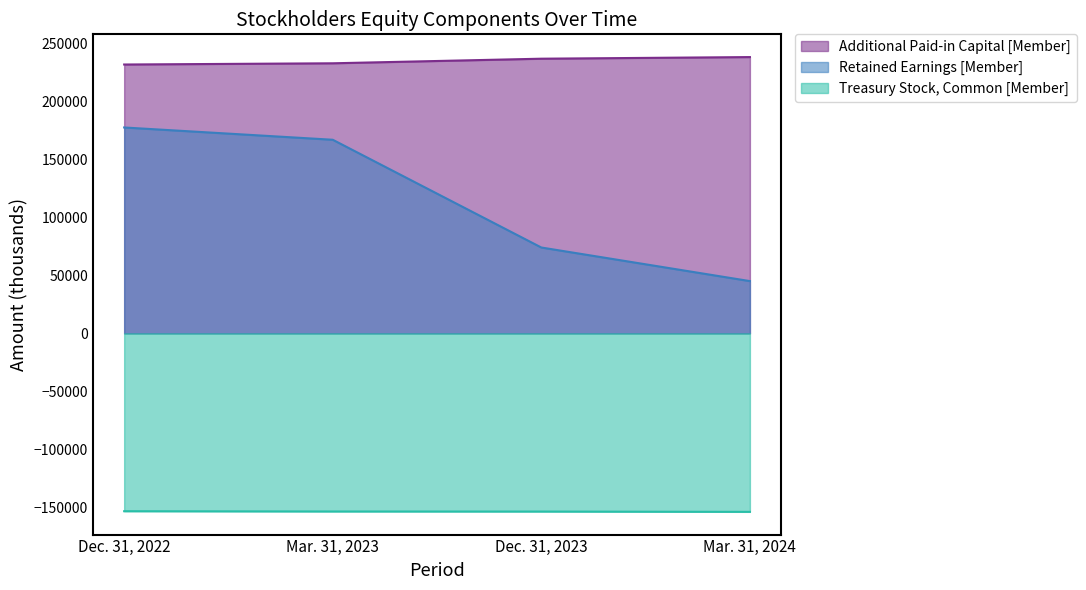

What are all the series names shown in the legend?

Additional Paid-in Capital [Member], Retained Earnings [Member], Treasury Stock, Common [Member]